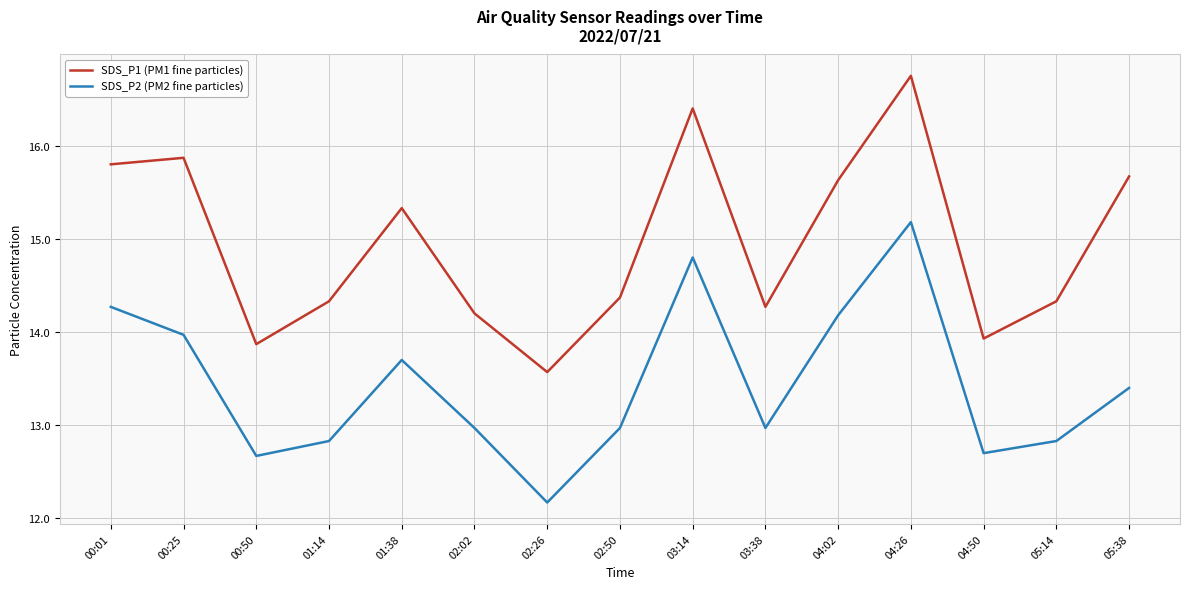

True or false: SDS_P2 (PM2 fine particles) has more than 0 interior local peaks.

True